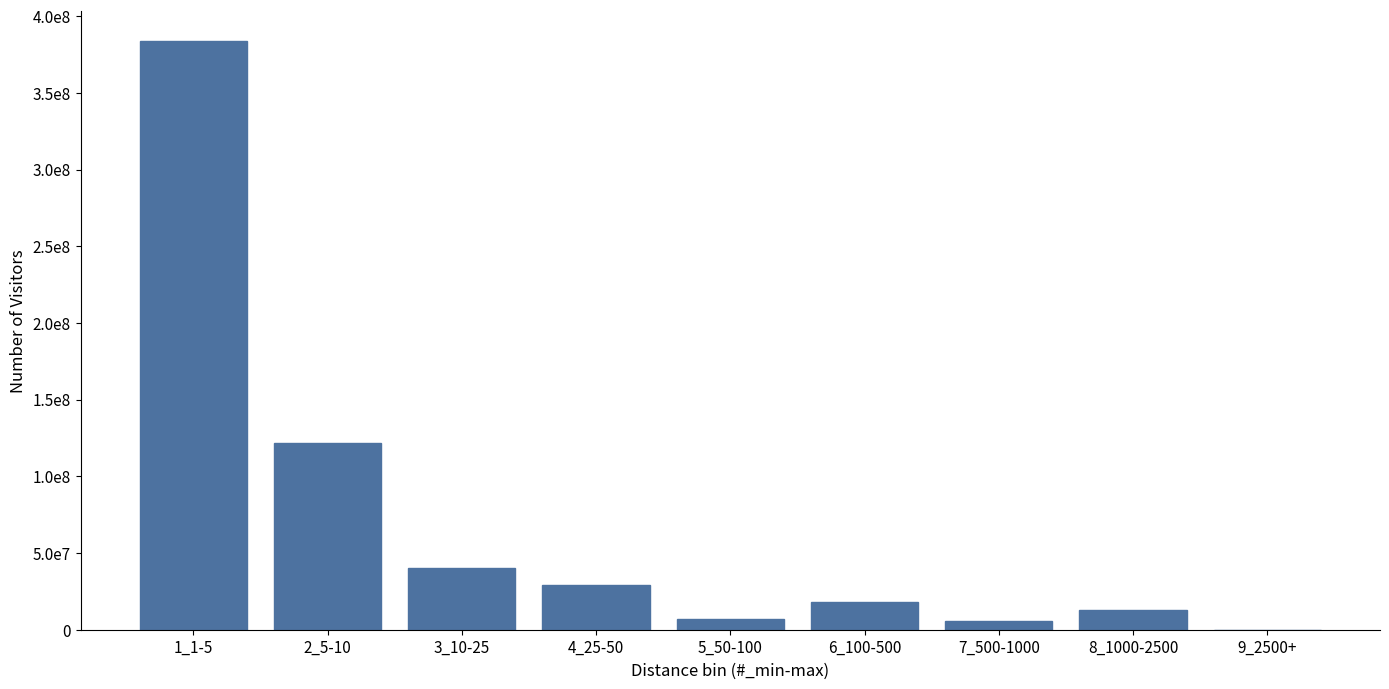

Are the bars horizontal?

No